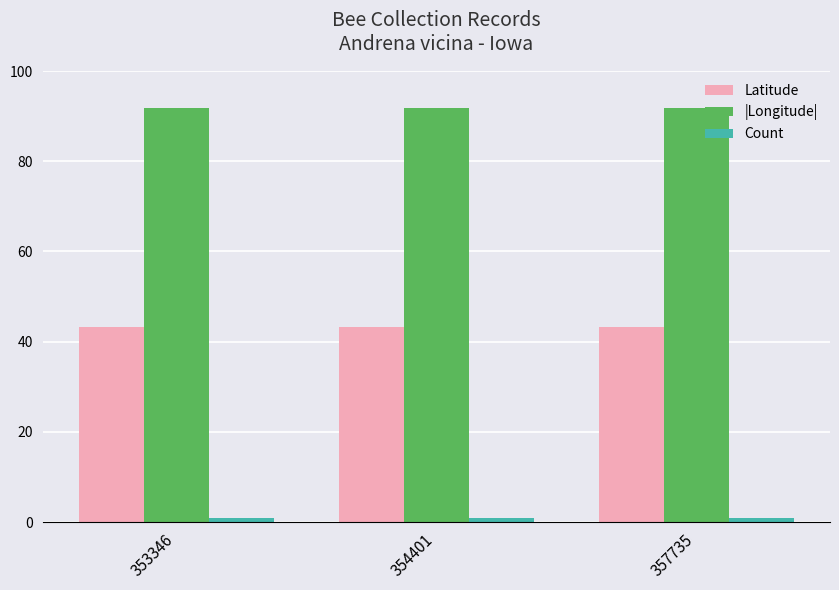

Rank the series at 354401 from highest to lowest value.

|Longitude|, Latitude, Count